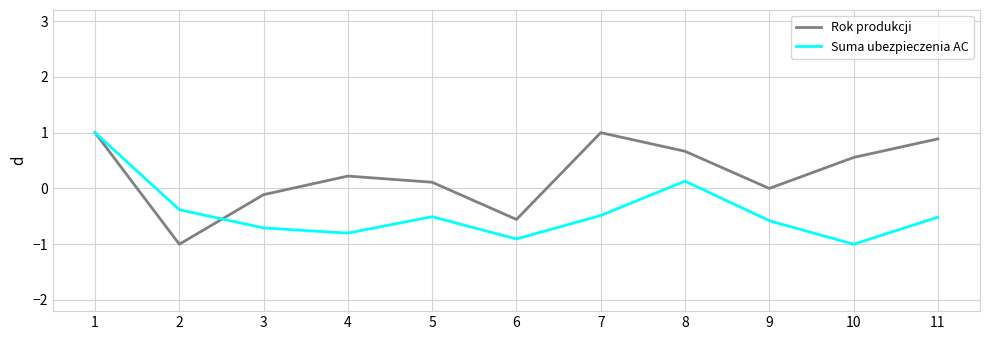

True or false: Suma ubezpieczenia AC and Rok produkcji cross at least once.

True